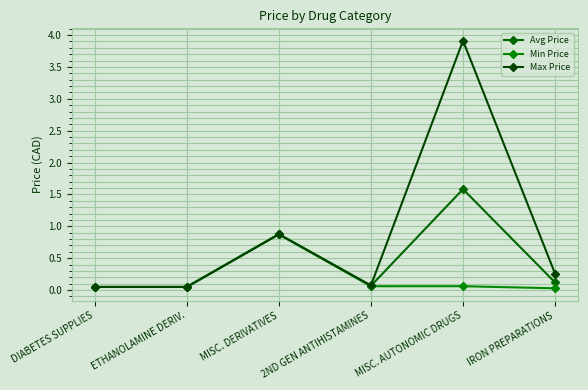

True or false: Avg Price and Min Price intersect in this chart.

False